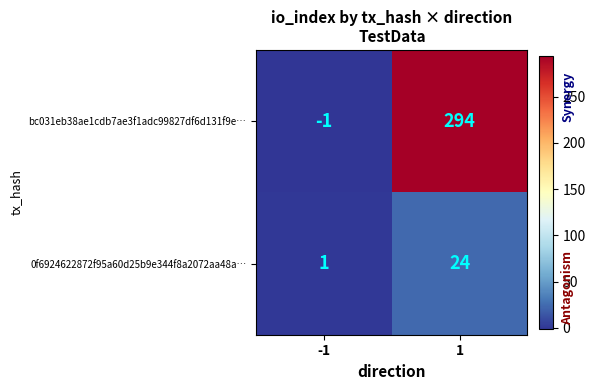

Which series has the widest spread of values?

bc031eb38ae1cdb7ae3f1adc99827df6d131f9e…